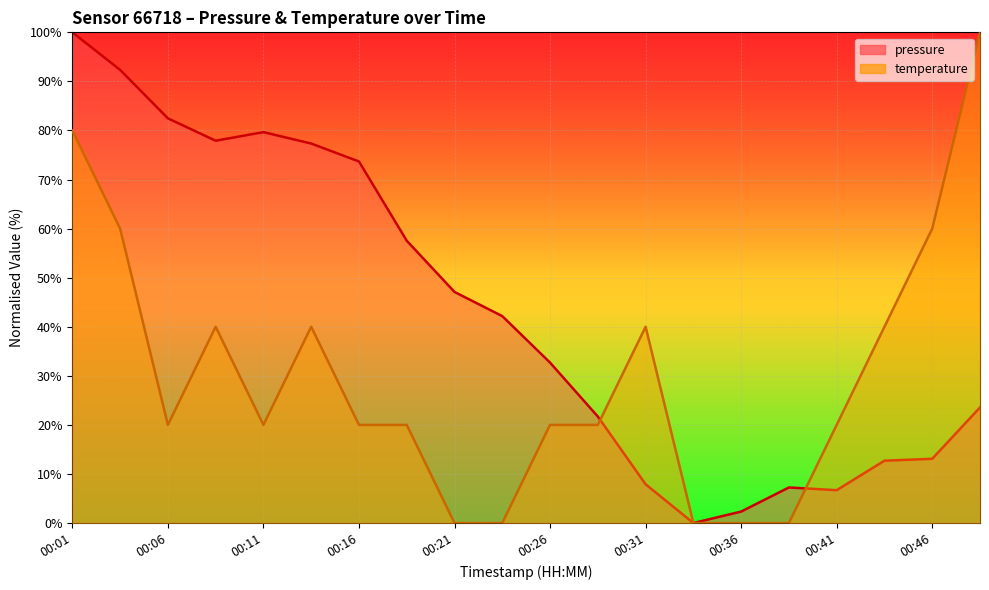

True or false: temperature has a value of 40.0 at 00:14.

True